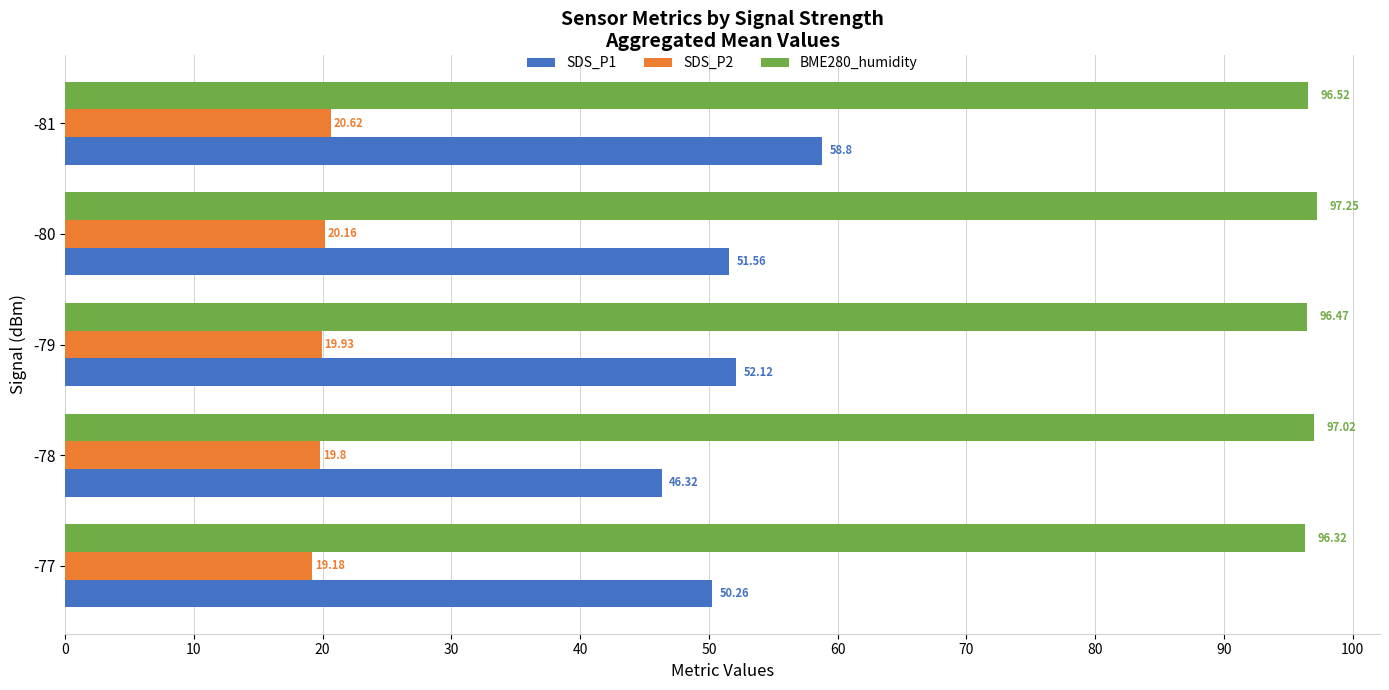

What is the difference between the highest and lowest values at -77?

77.1